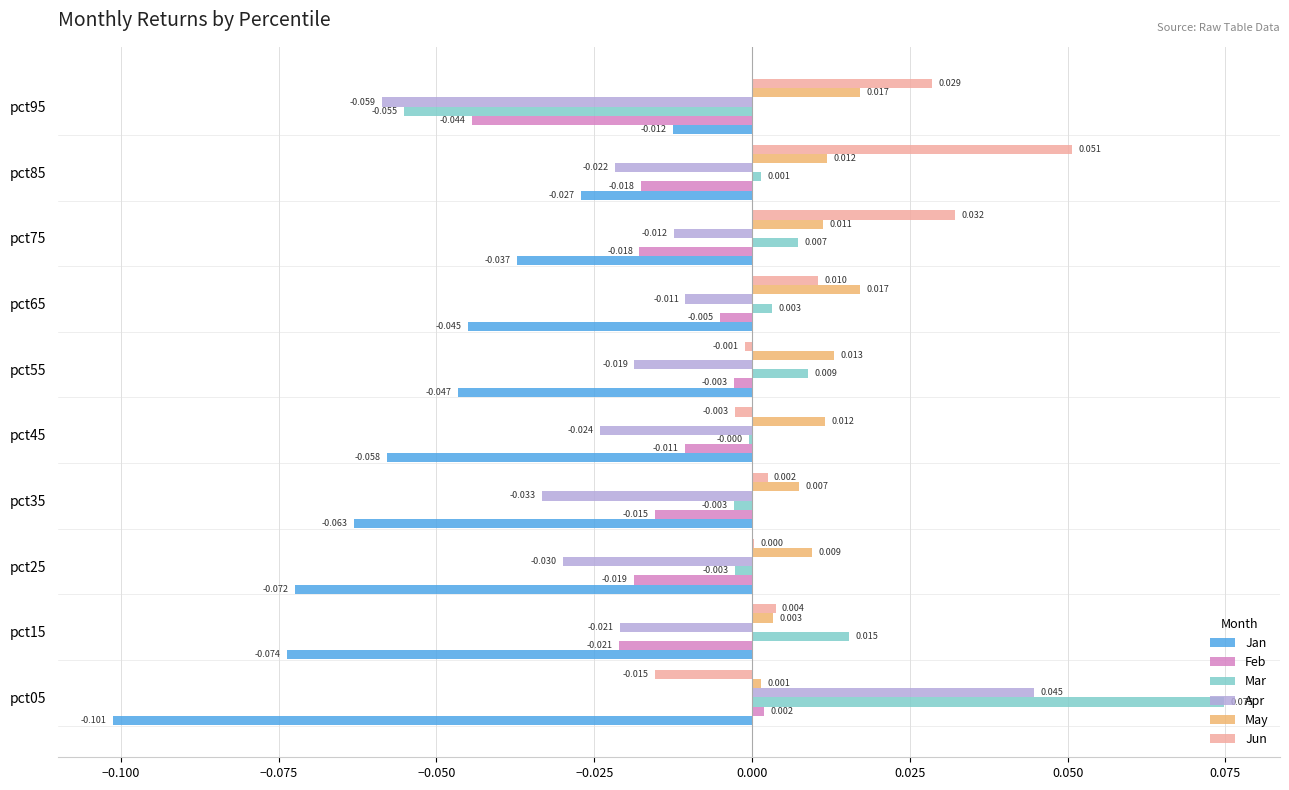

Is the value of Apr at pct45 greater than the value of Feb at pct15?

No